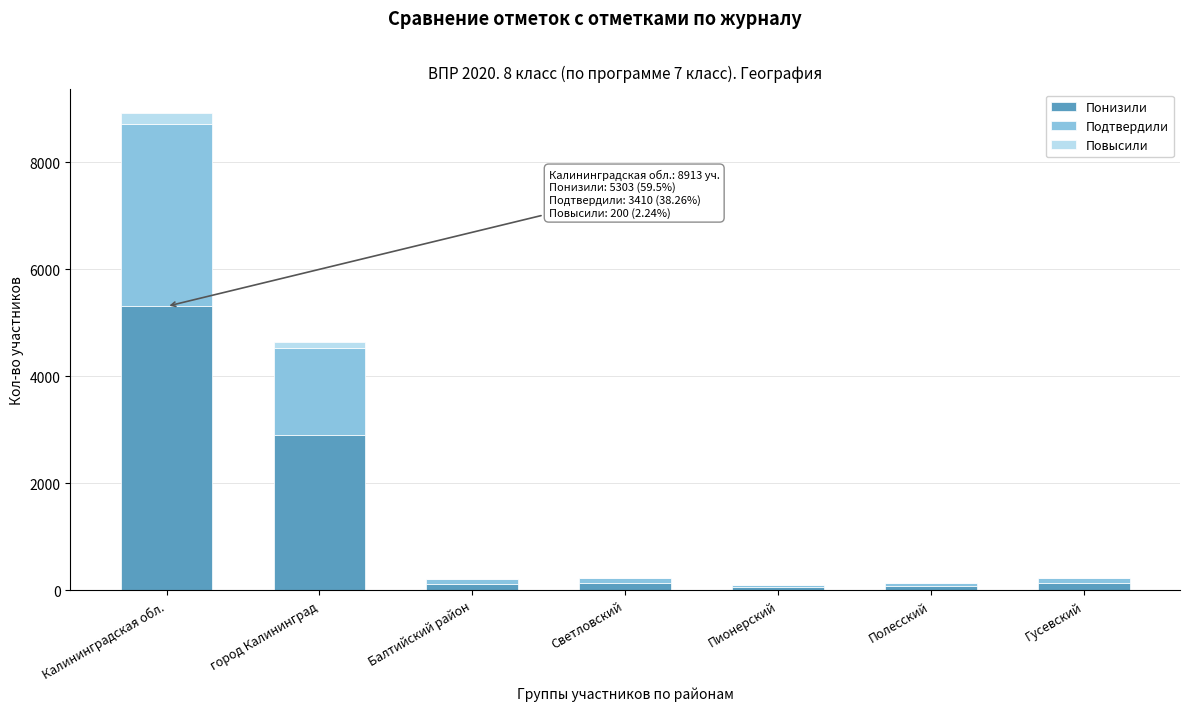

At which label does Понизили reach its peak?

Калининградская обл.